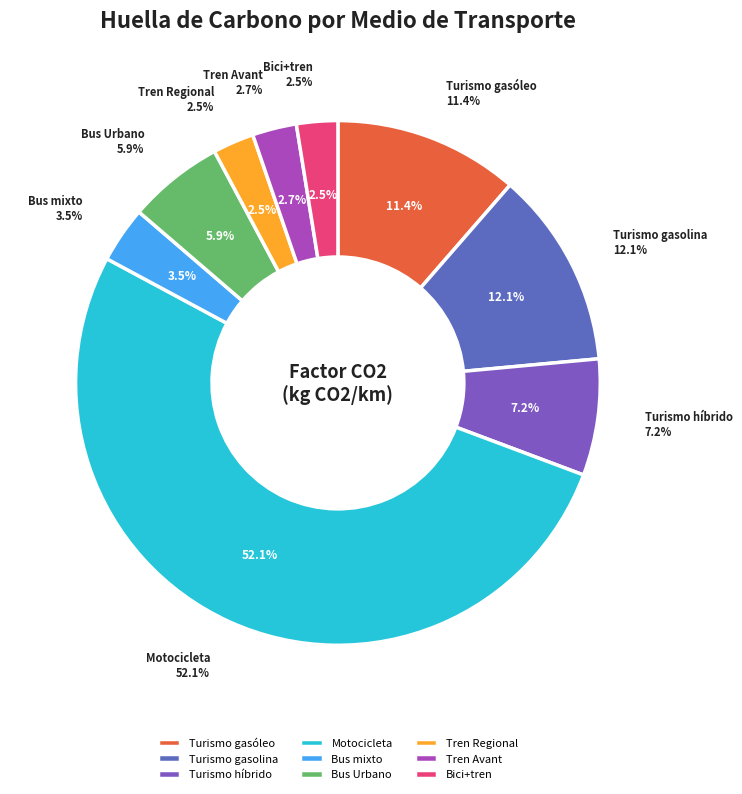

What percentage is the Bus Urbano slice, to the nearest percent?

6%